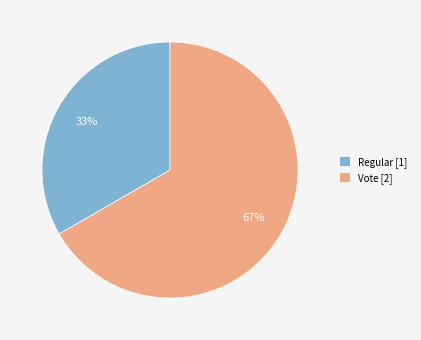

To the nearest percent, what is the average slice percentage?

50%